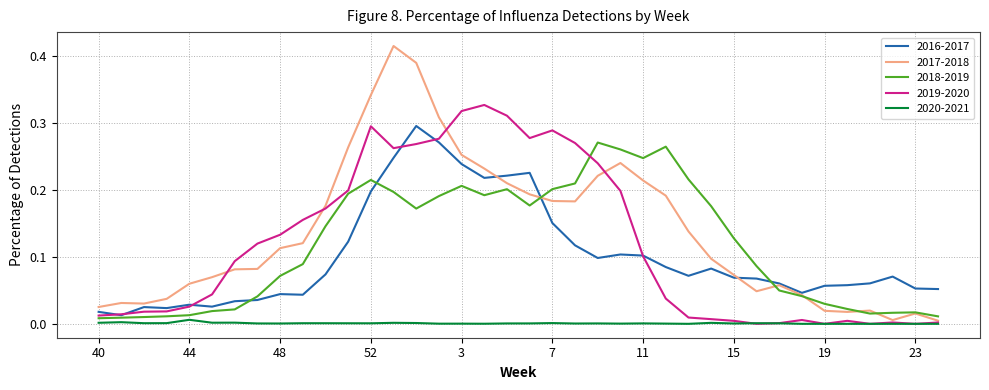

Which series has the widest spread of values?

2017-2018